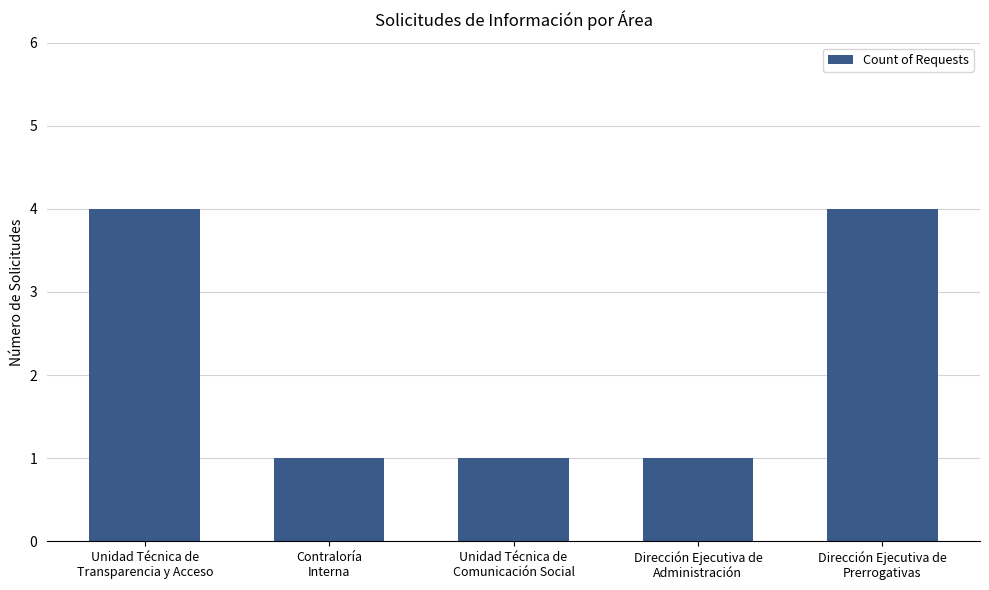

What is the minimum value shown in the chart?

1